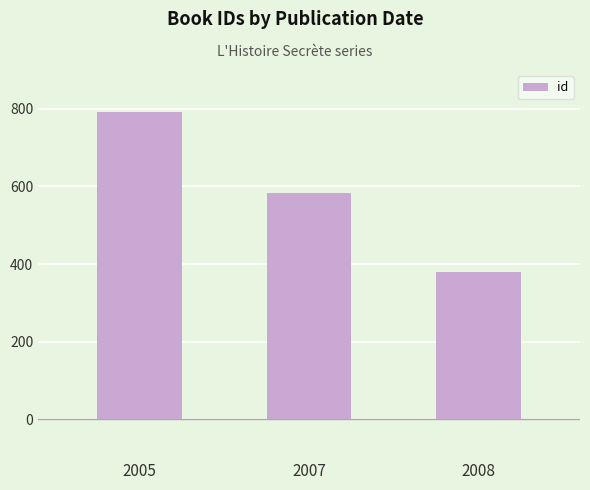

What is the difference between the second highest and minimum values?

204